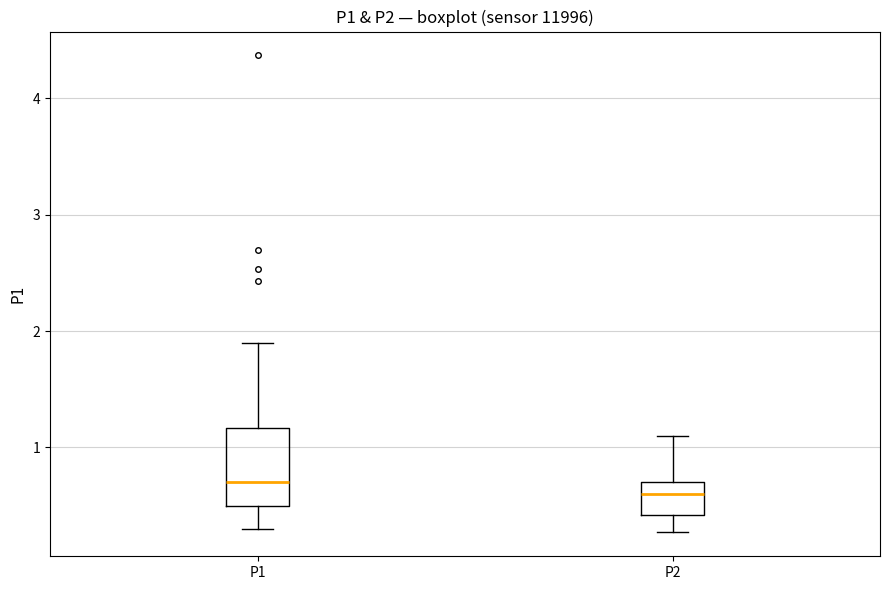

Which box is the tallest, from its lower edge to its upper edge?

P1